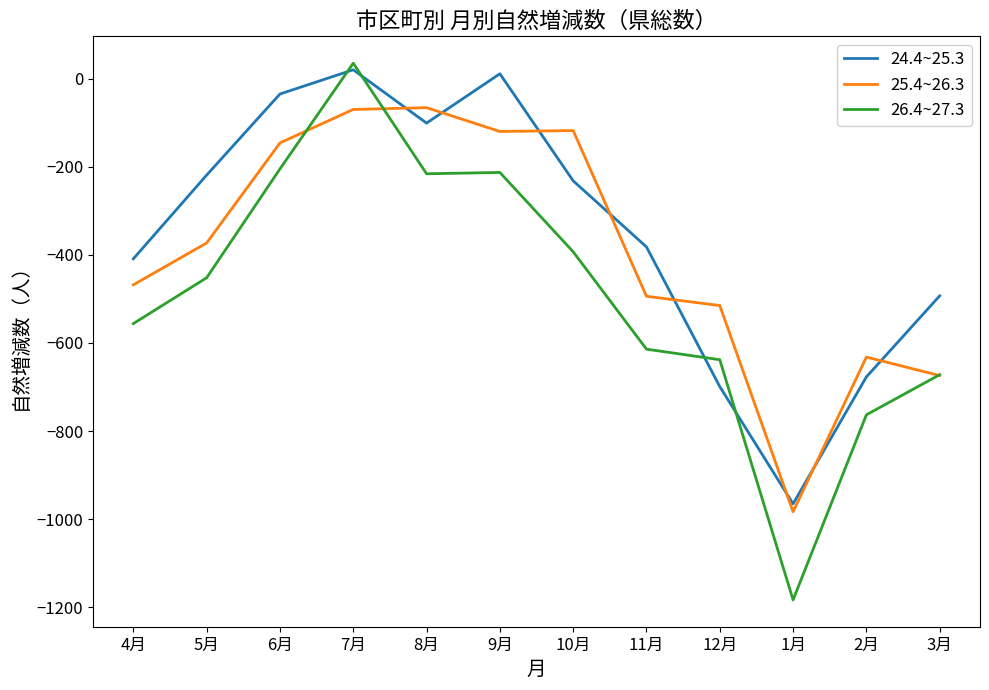

What is the maximum value for 25.4~26.3?

-66